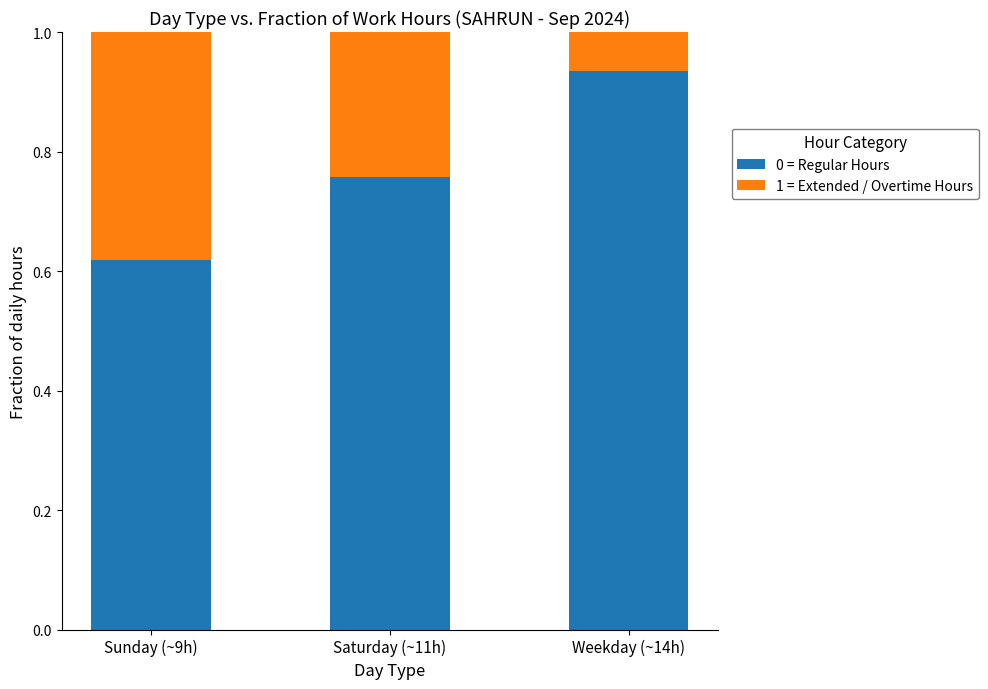

What is the sum of all 0 = Regular Hours values?

2.3